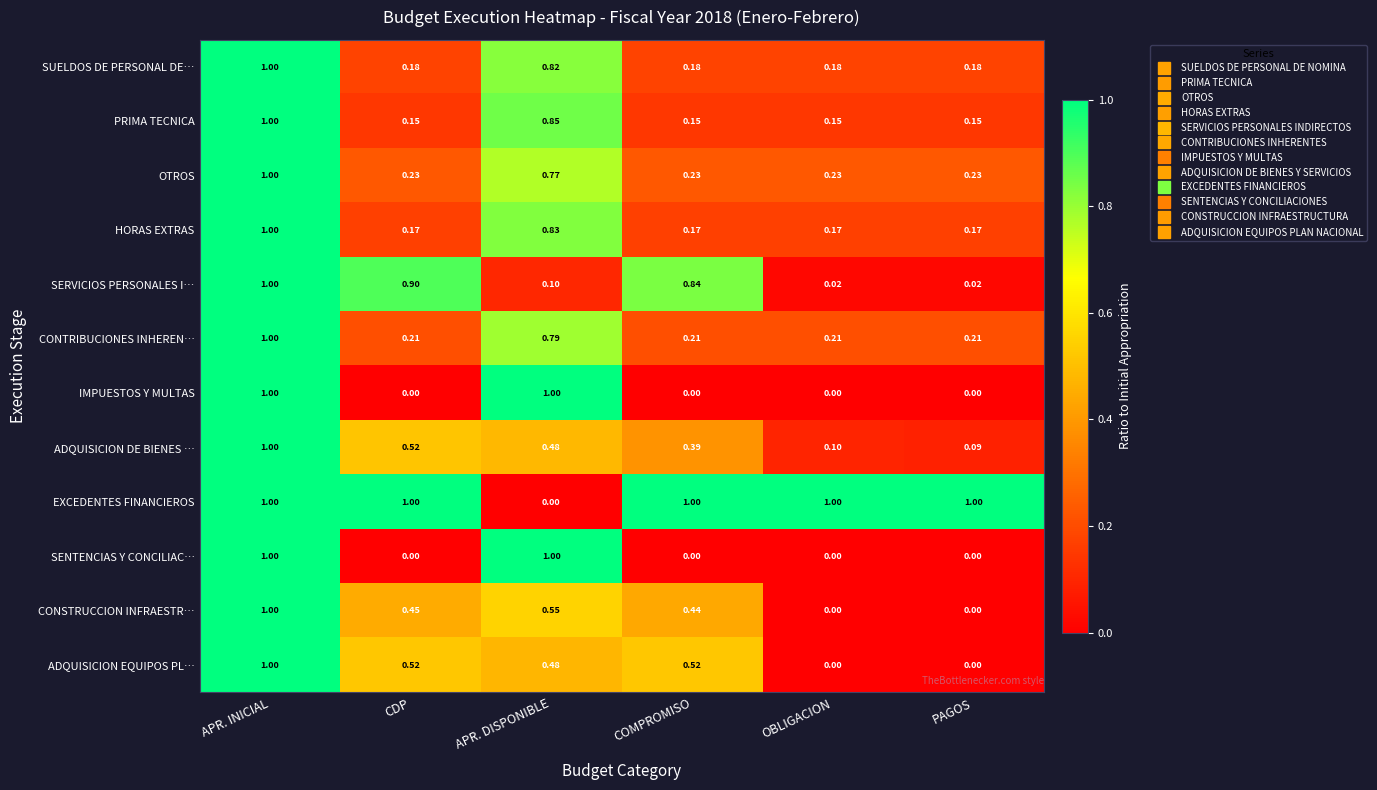

What is the greatest value displayed?

1.0